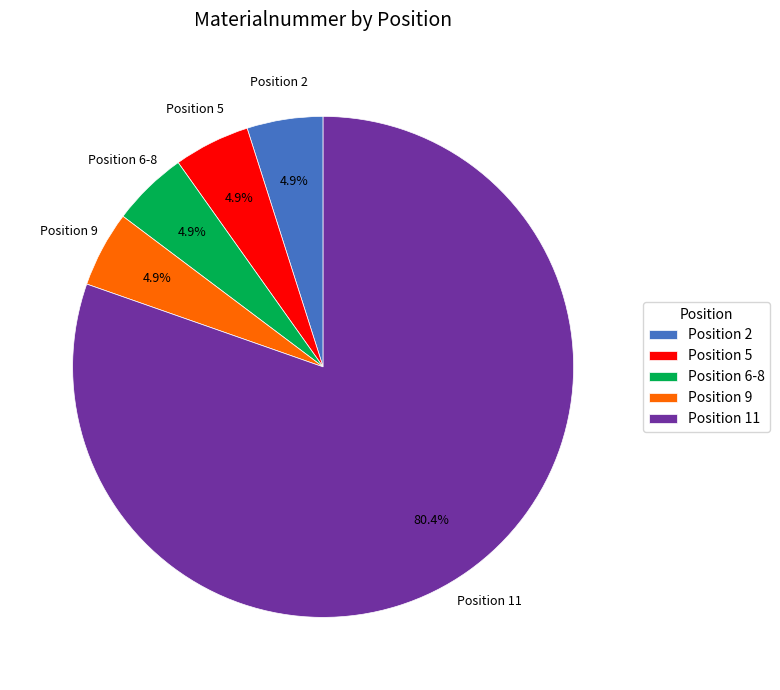

Approximately how many times larger is the value at Position 9 compared to Position 5?

1.0